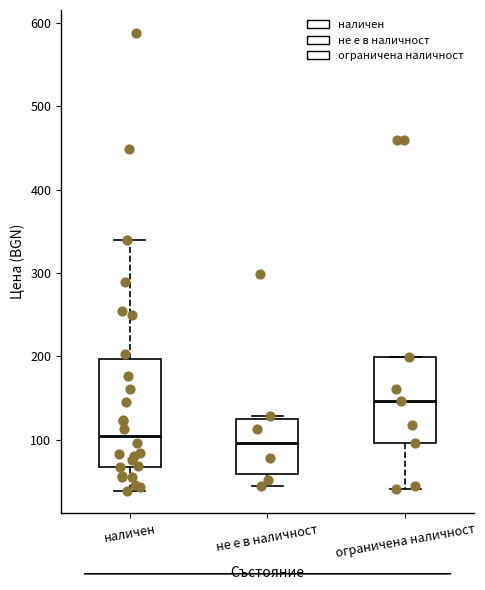

Where is the upper edge of the box for не е в наличност on the y-axis? The values are not printed on the chart, so give them approximately, as read against the axis.

130